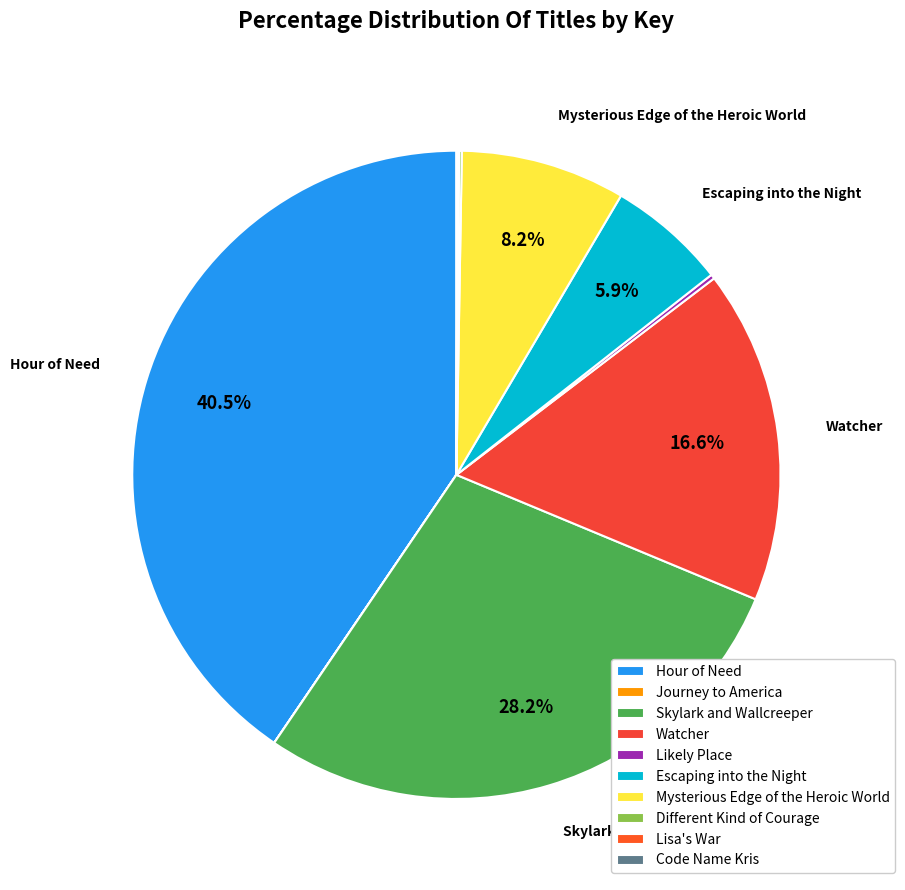

Does Skylark and Wallcreeper represent more than half of the total?

No